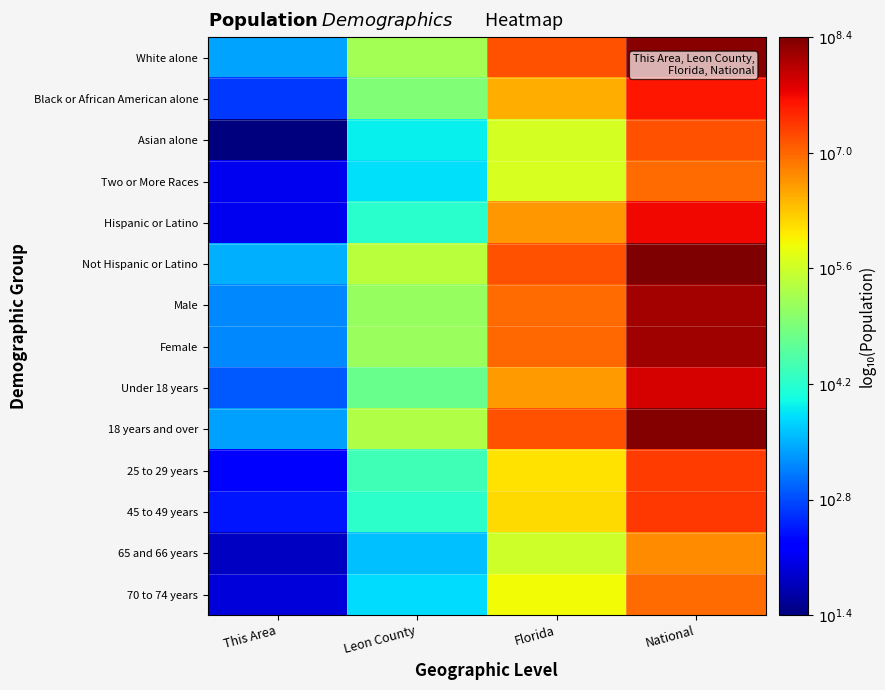

Which has a higher value, Florida or National?

National